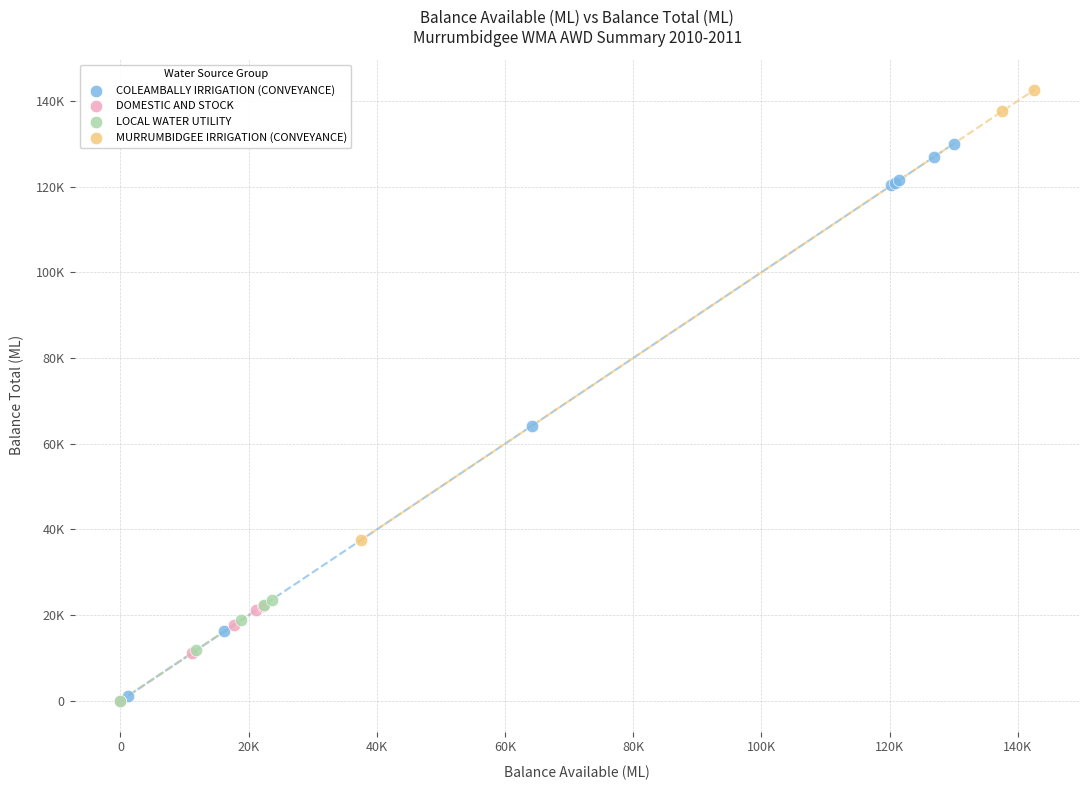

What are all the series names shown in the legend?

COLEAMBALLY IRRIGATION (CONVEYANCE), DOMESTIC AND STOCK, LOCAL WATER UTILITY, MURRUMBIDGEE IRRIGATION (CONVEYANCE)